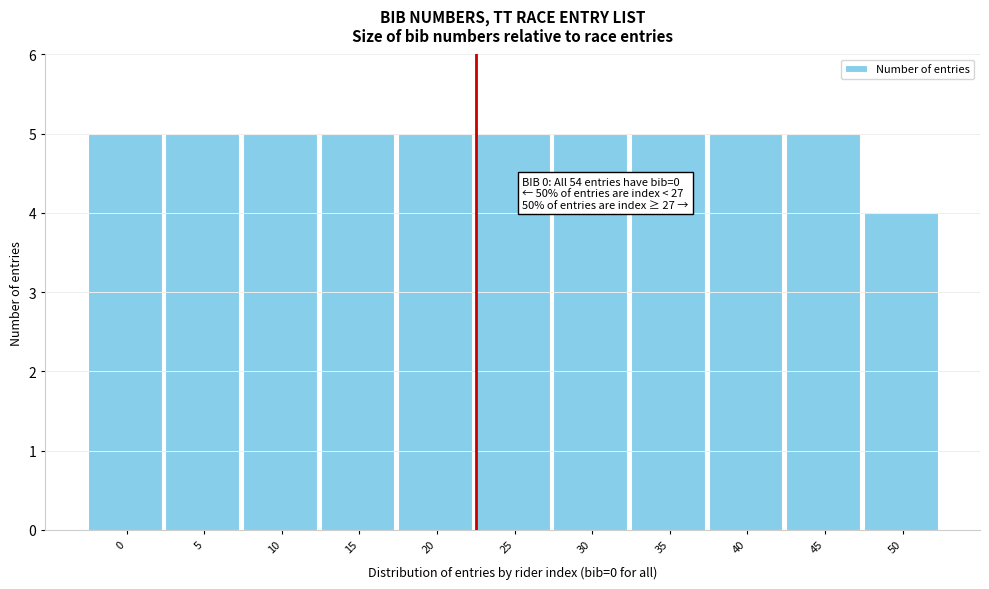

Reading left to right, extract all data points from this chart.

5	5	5	5	5	5	5	5	5	5	4